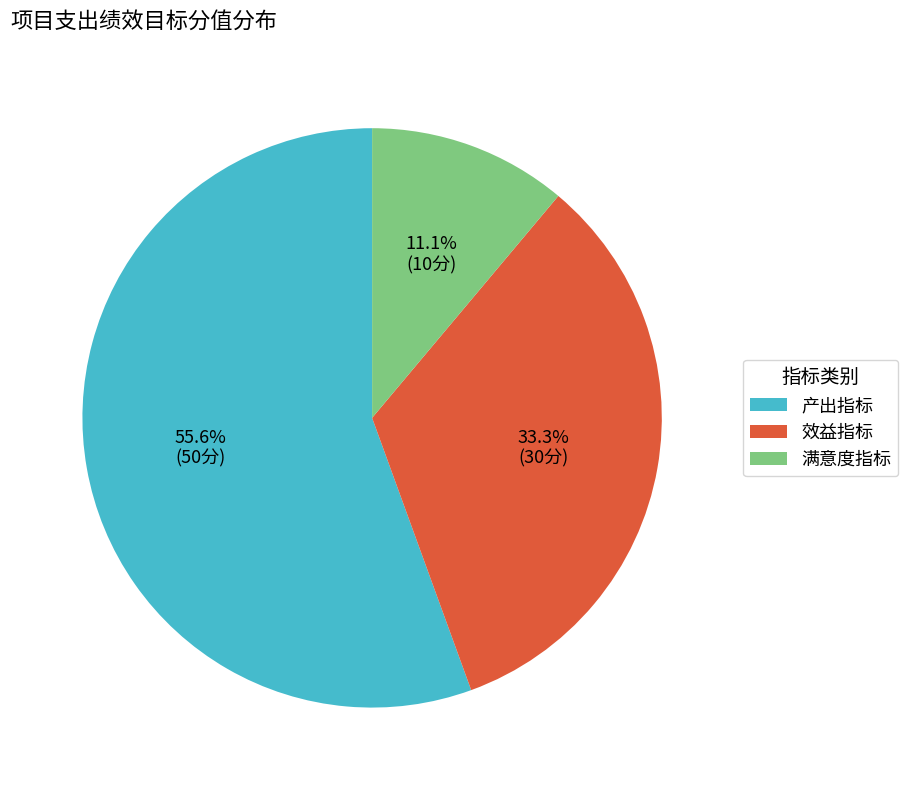

To the nearest percent, what is the difference between the largest and smallest slice percentages?

44%